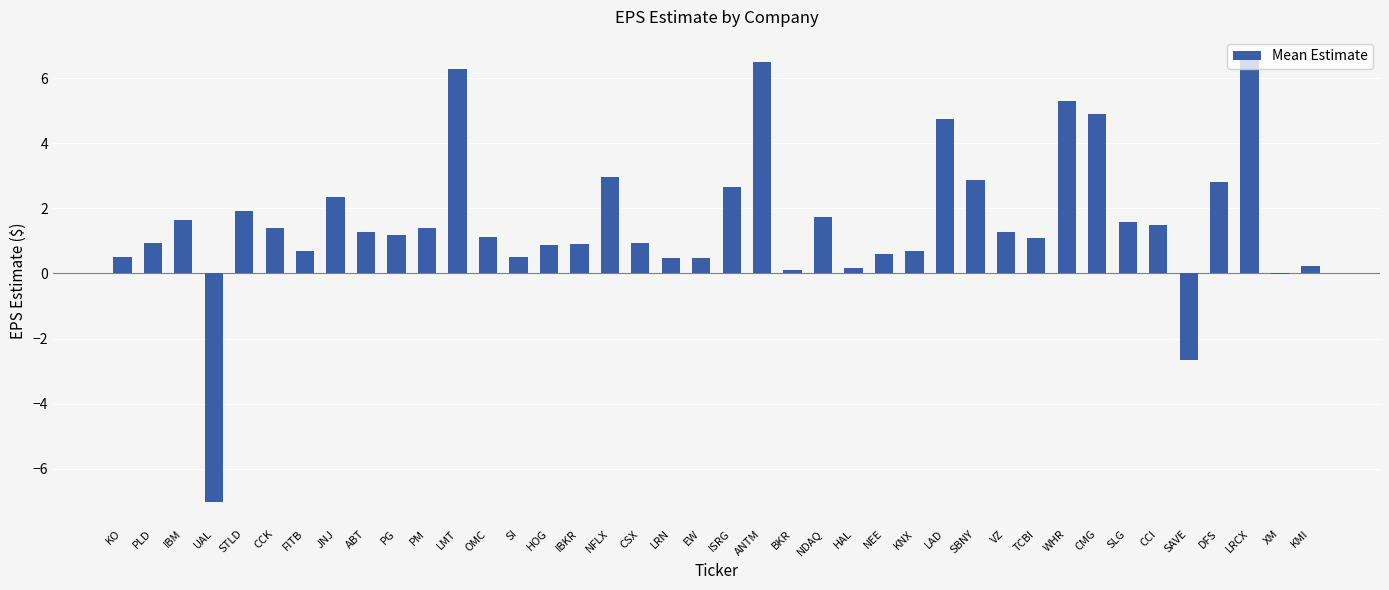

What is the maximum value shown in the chart?

6.6